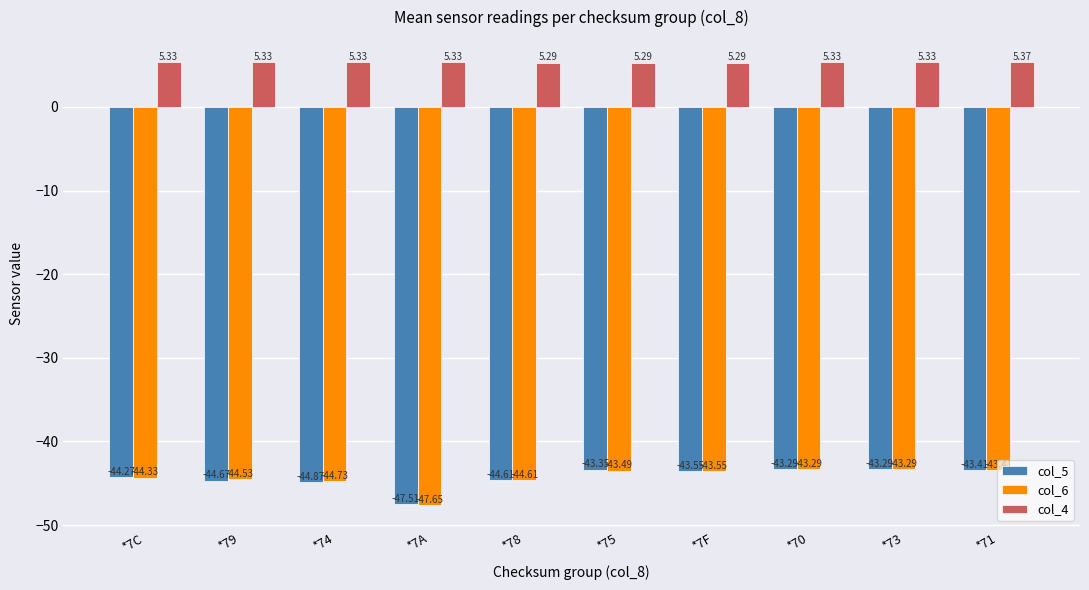

Which series has the widest spread of values?

col_6